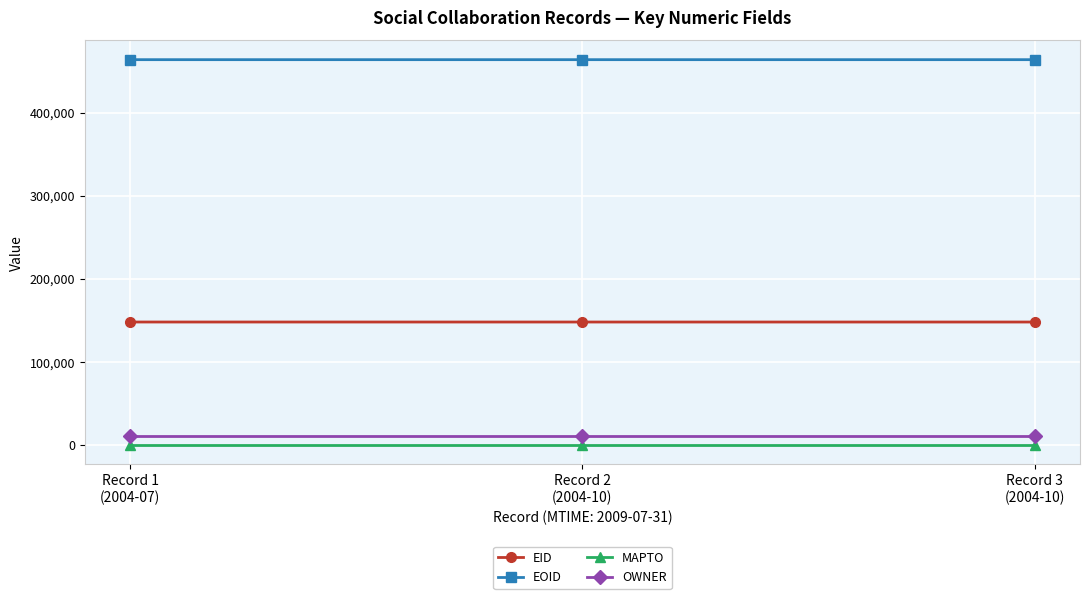

The value of EOID at Record 2
(2004-10) is 463802. True or false?

True